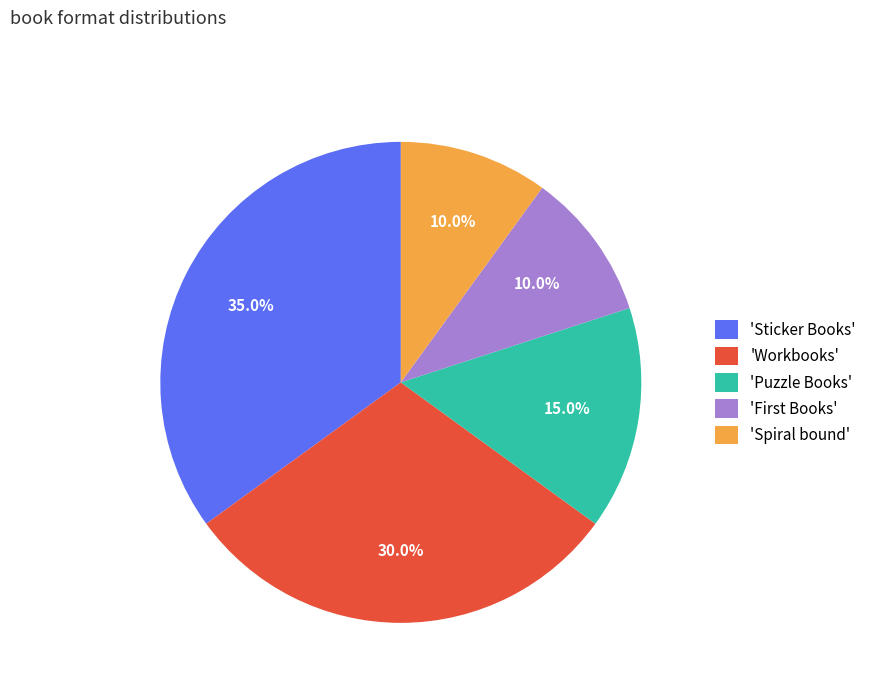

How many slices are in this pie chart?

5